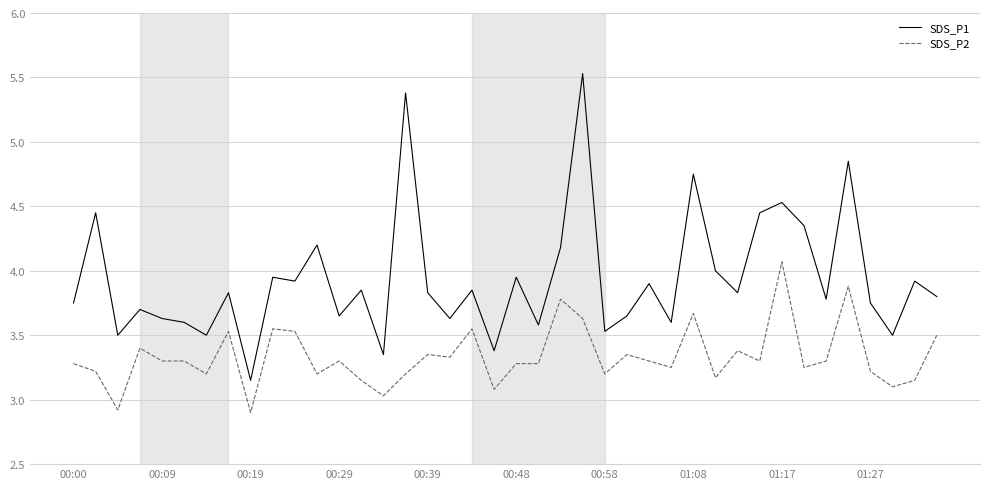

What is the maximum value for SDS_P2?

4.1